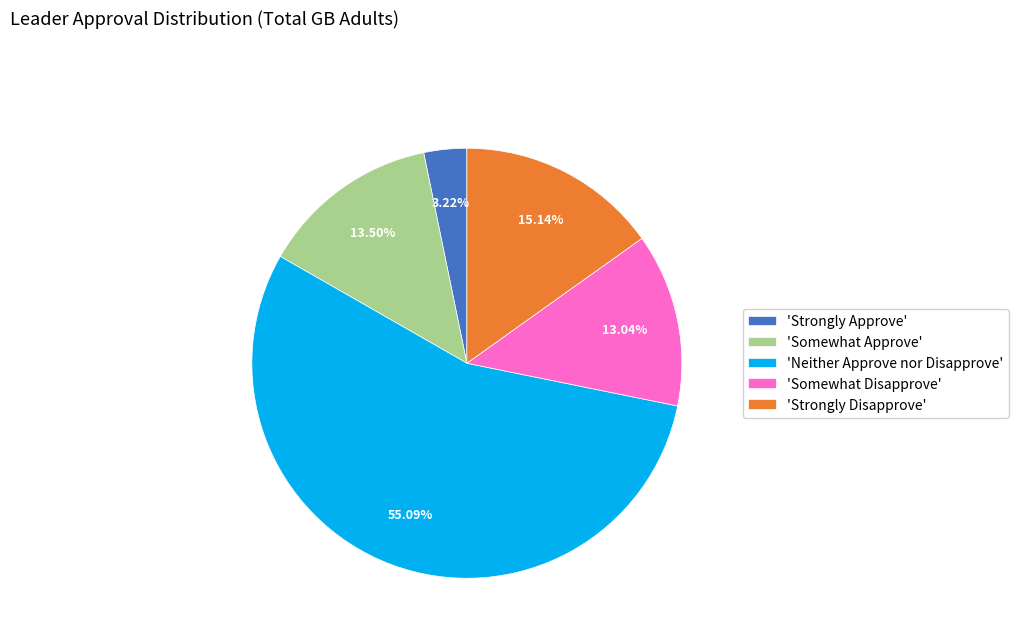

Which slice is the smallest?

'Strongly Approve'